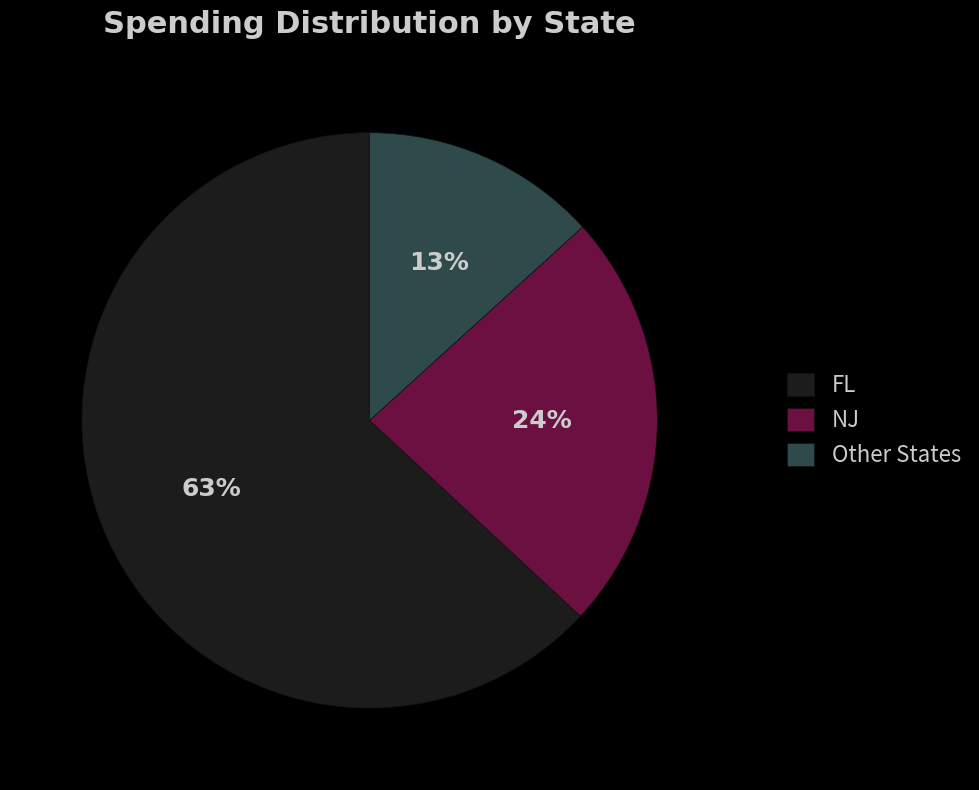

How many slices are in this pie chart?

3